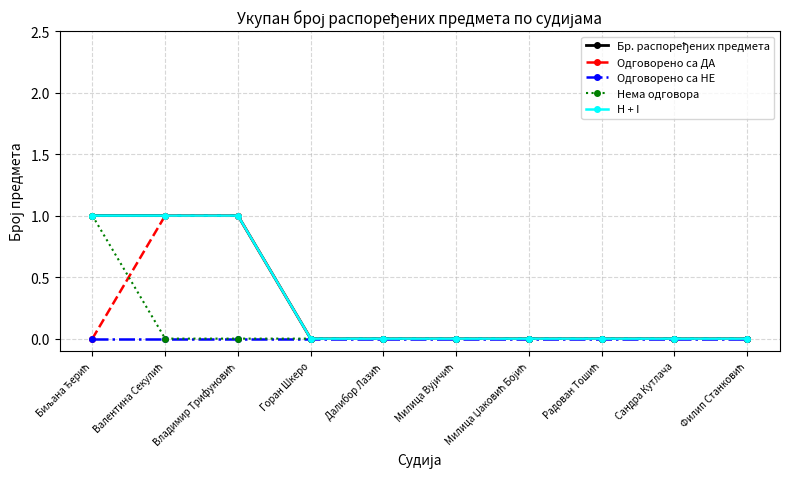

What is the label of the 9th point from the right?

Валентина Секулић